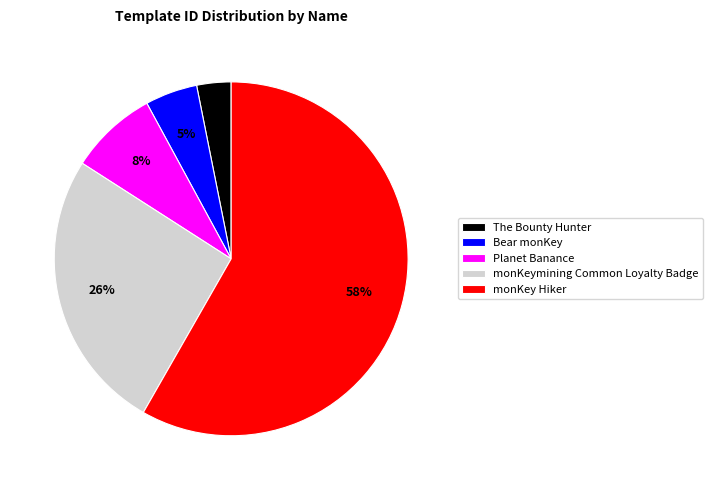

To the nearest percent, what is the difference between the The Bounty Hunter and Bear monKey slice percentages?

2%